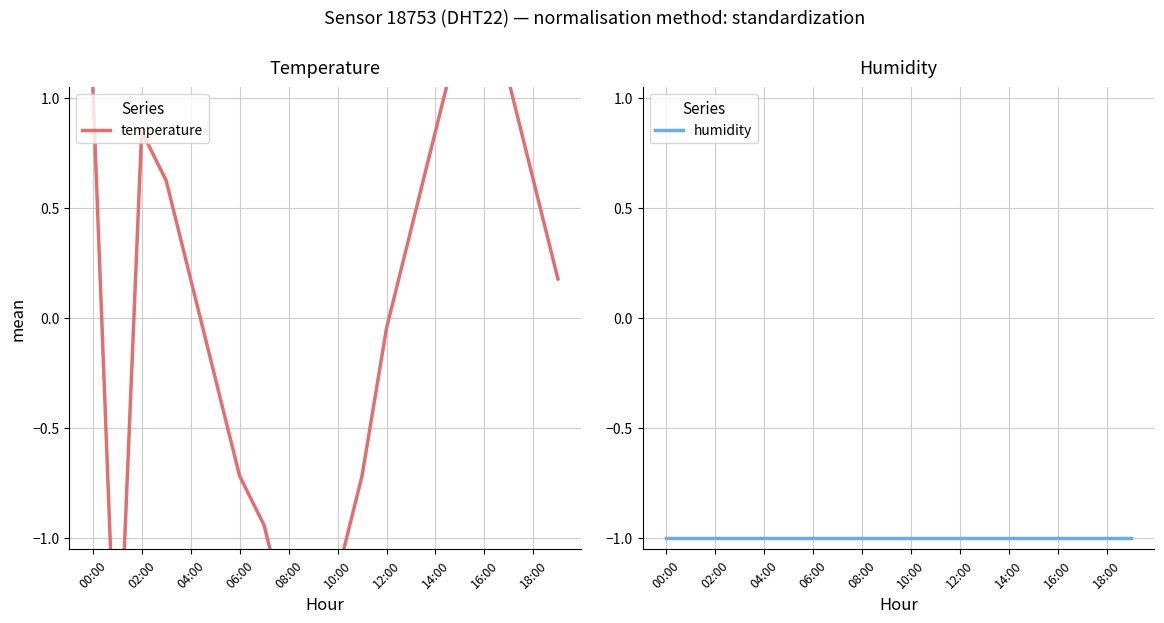

After their last crossing, which series has the higher values: humidity or temperature?

temperature